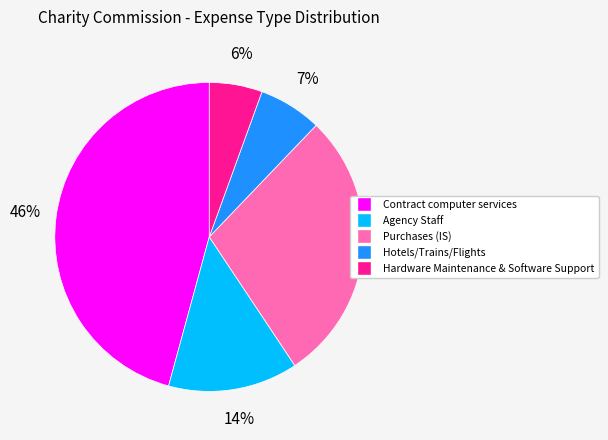

To the nearest percent, what is the average slice percentage?

20%